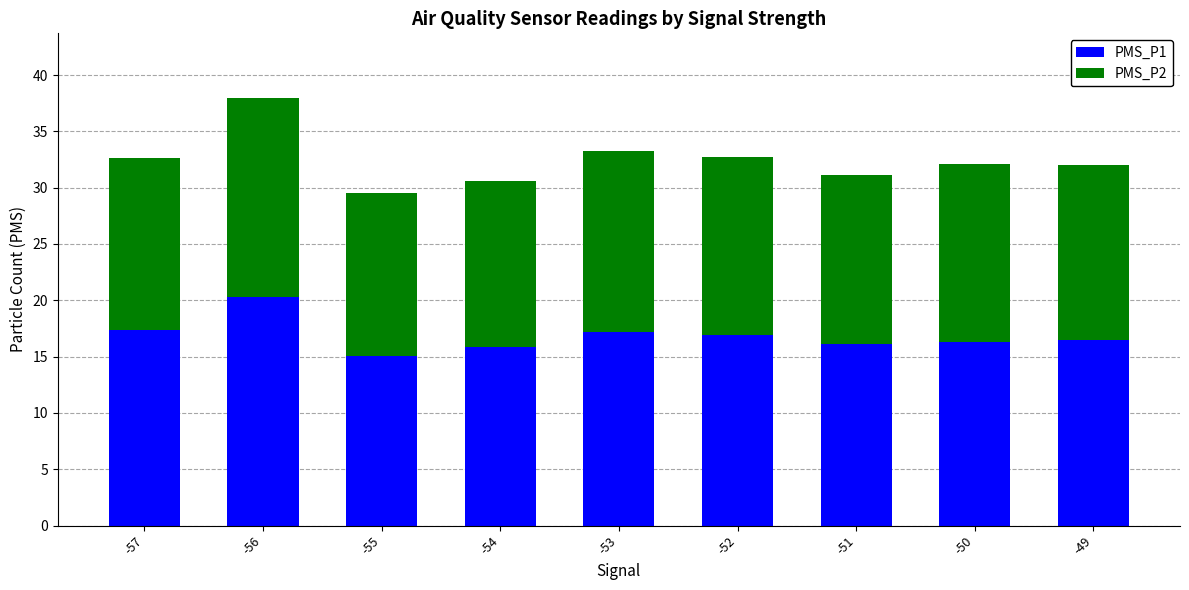

What is the difference between the PMS_P1 values at -53 and -56?

3.0